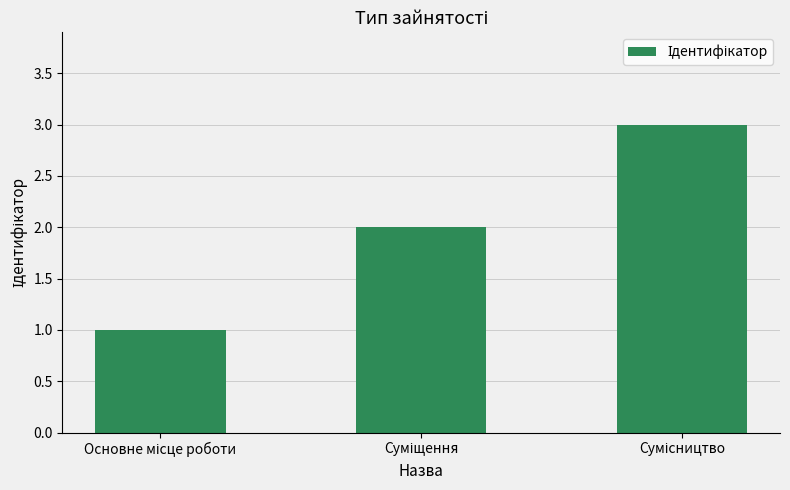

What is the maximum value shown in the chart?

3